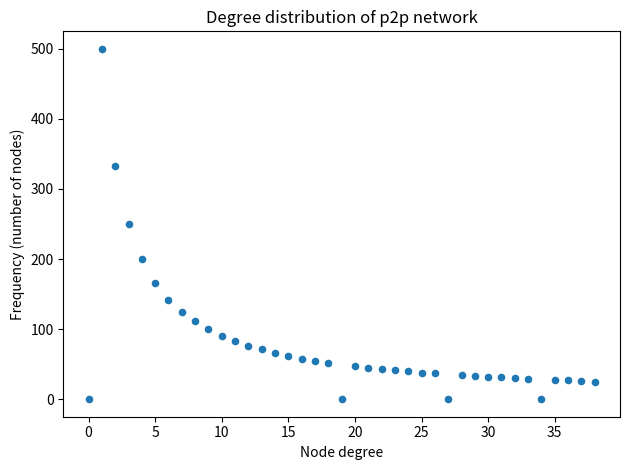

What is the range of Y values (max minus min)?

500